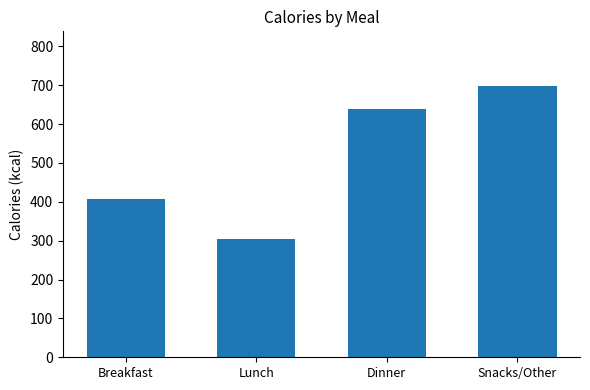

Reading left to right, transcribe all the data shown in this chart.

407	304	640	699